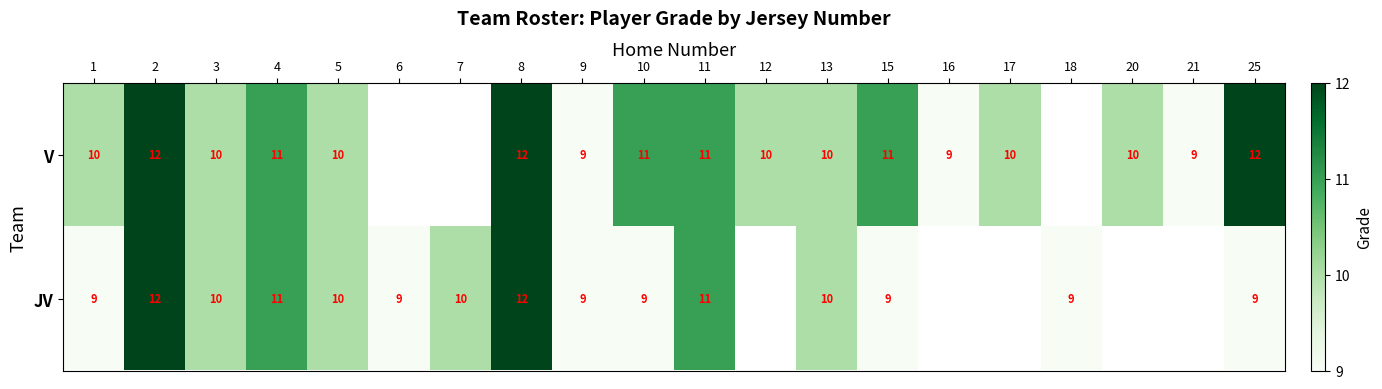

Is the value of V at 25 greater than the value of JV at 15?

Yes